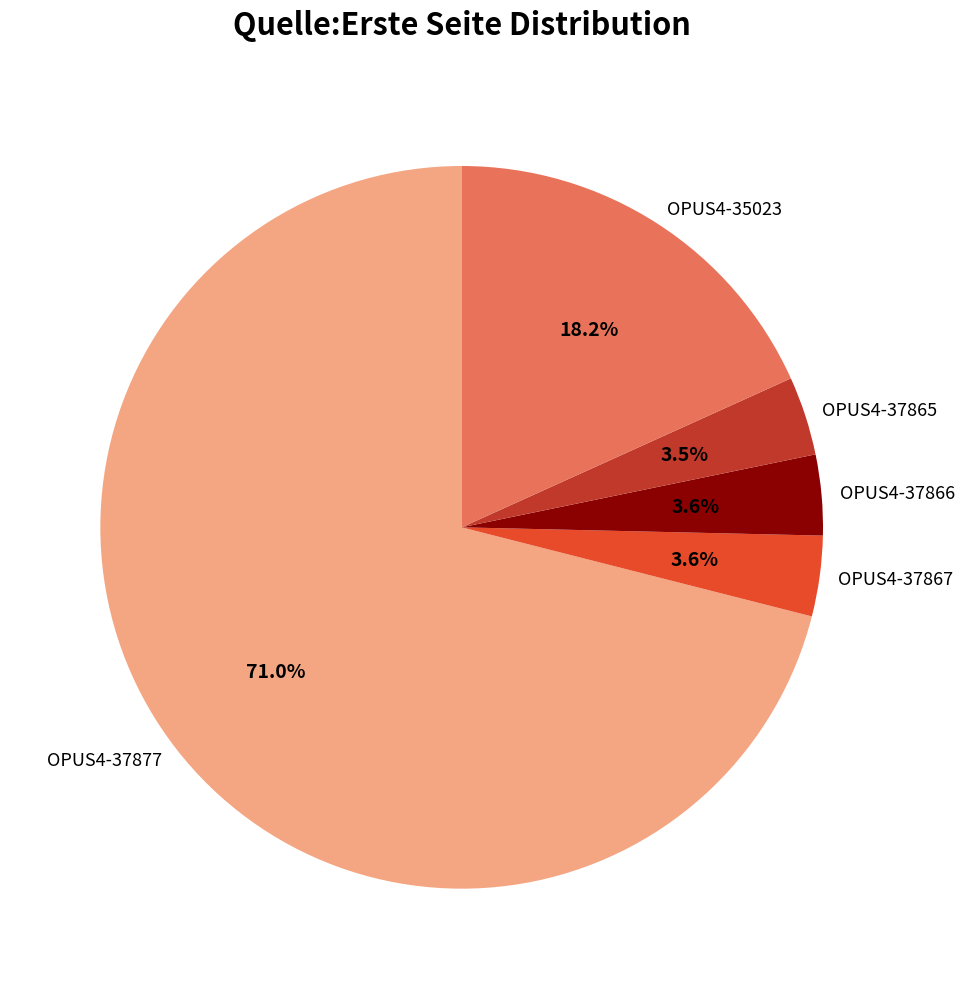

Does OPUS4-37867 account for over 50% of the chart?

No